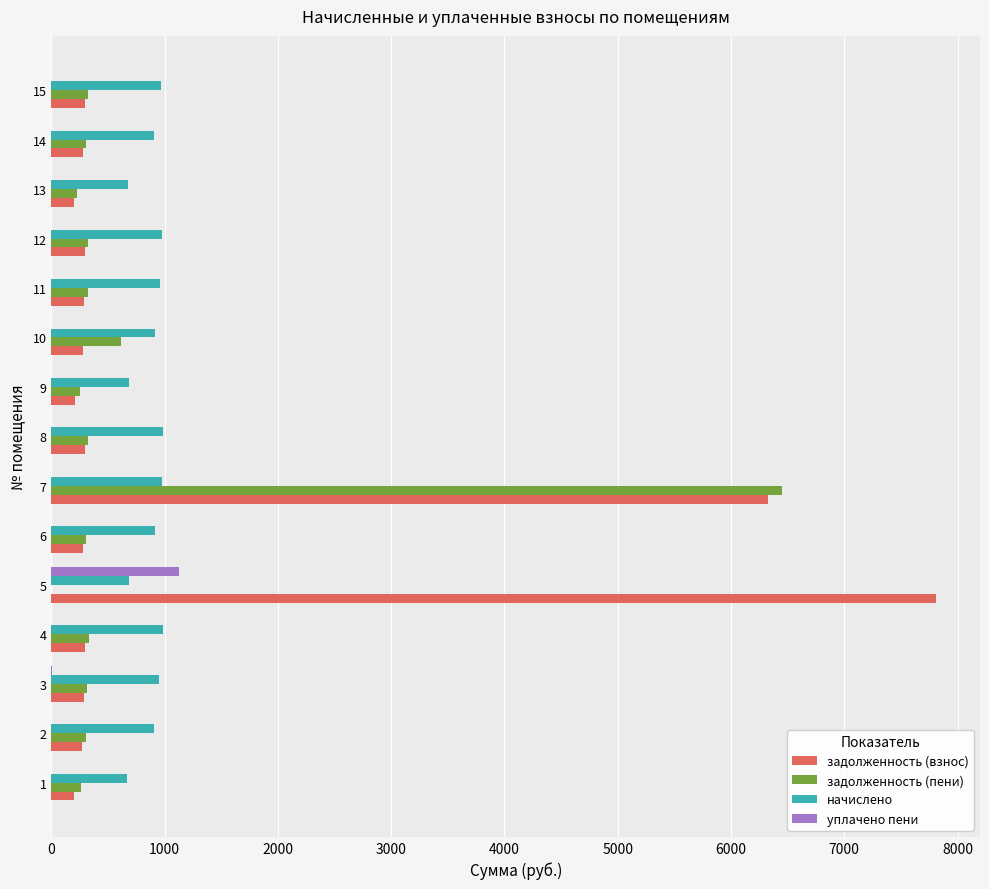

Which series has the largest total across all categories?

задолженность (взнос)